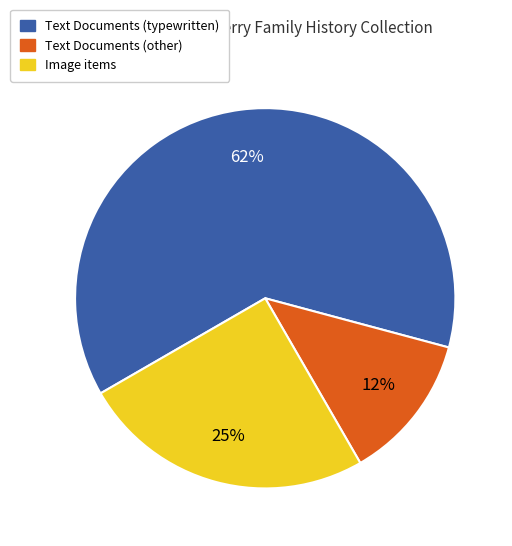

Is there a majority slice in this chart?

Yes